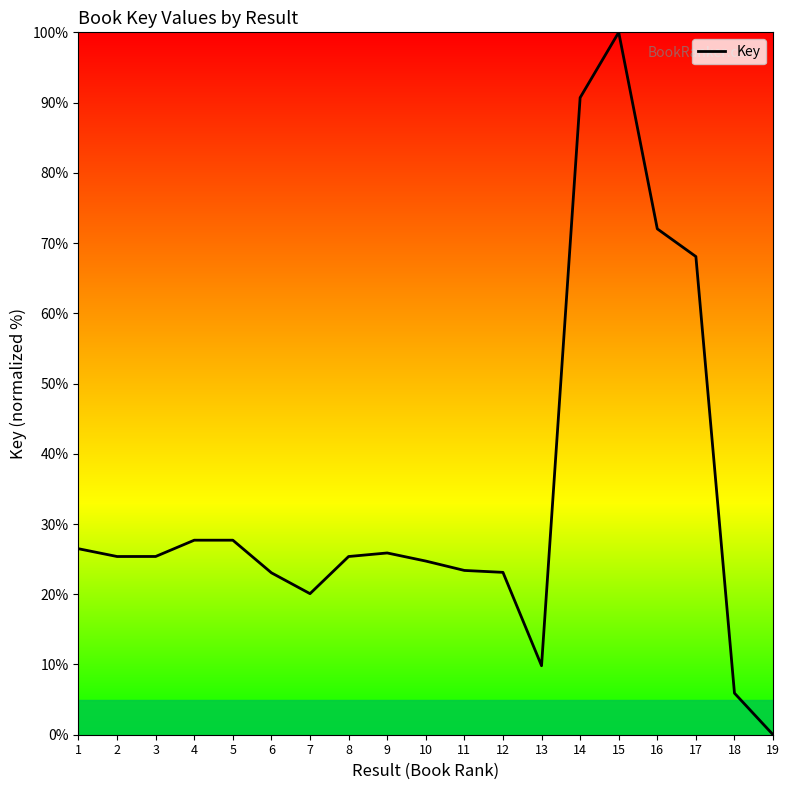

How many categories are shown in the chart?

19